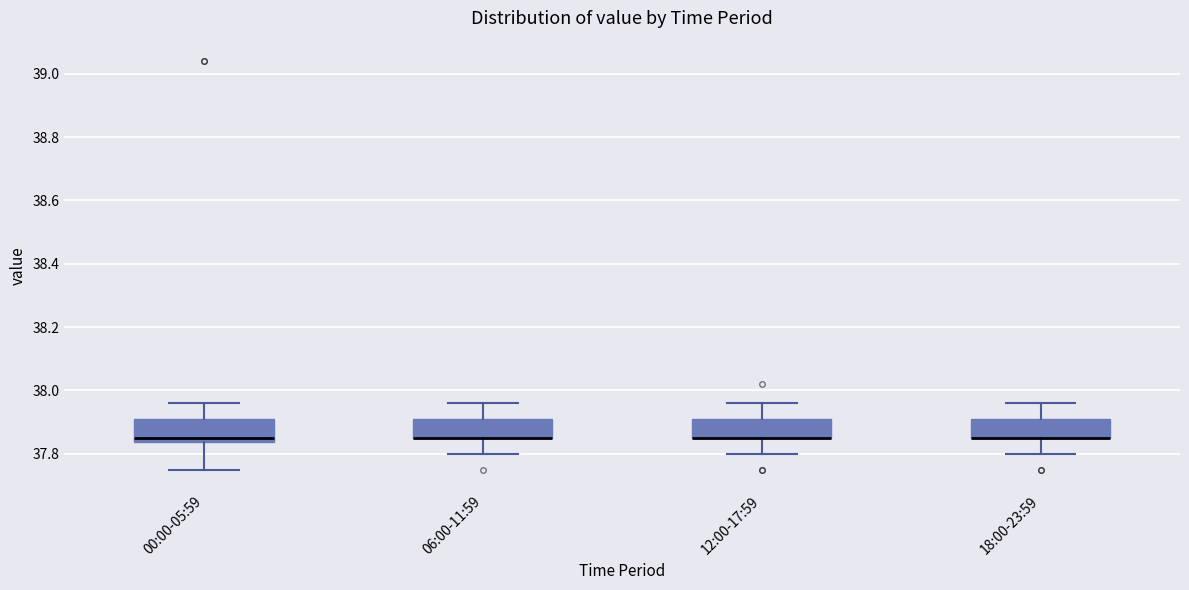

Reading left to right, read every box against the y-axis: the position of its median line, the range the box covers, and the ends of its whiskers. The values are not printed on the chart, so give them approximately, as read against the axis.

00:00-05:59: median 37.86, box 37.84 to 37.92, whiskers 37.76 to 37.96
06:00-11:59: median 37.86 (drawn on the box's lower edge), box 37.86 to 37.92, whiskers 37.80 to 37.96
12:00-17:59: median 37.86 (drawn on the box's lower edge), box 37.86 to 37.92, whiskers 37.80 to 37.96
18:00-23:59: median 37.86 (drawn on the box's lower edge), box 37.86 to 37.92, whiskers 37.80 to 37.96